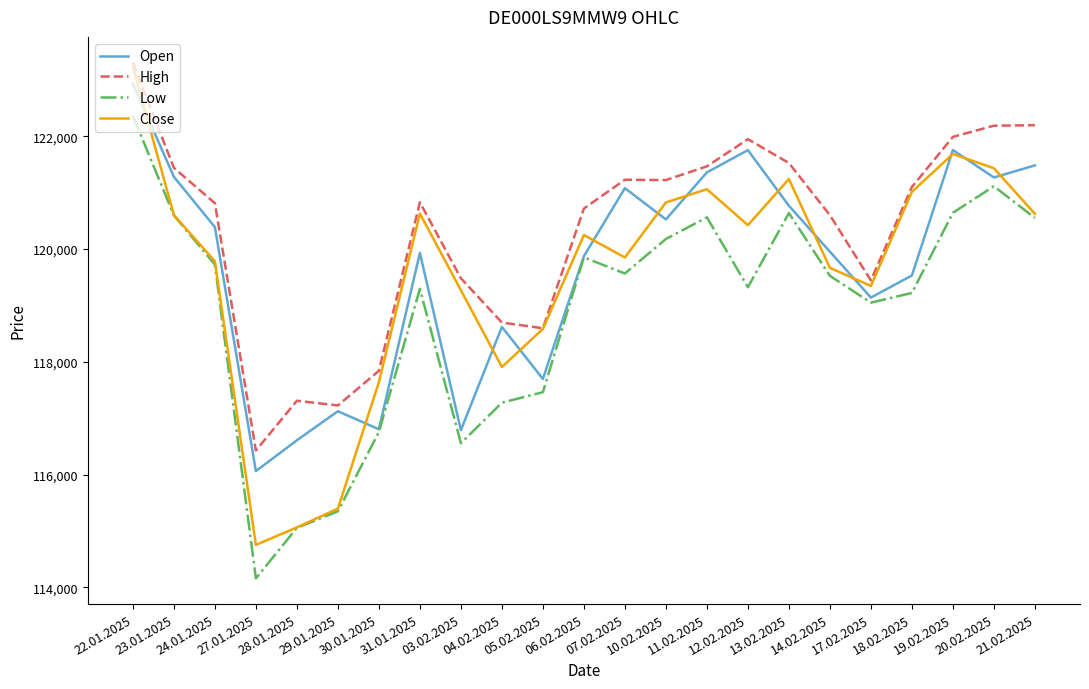

Is it true that Close equals 120248 at 06.02.2025?

True